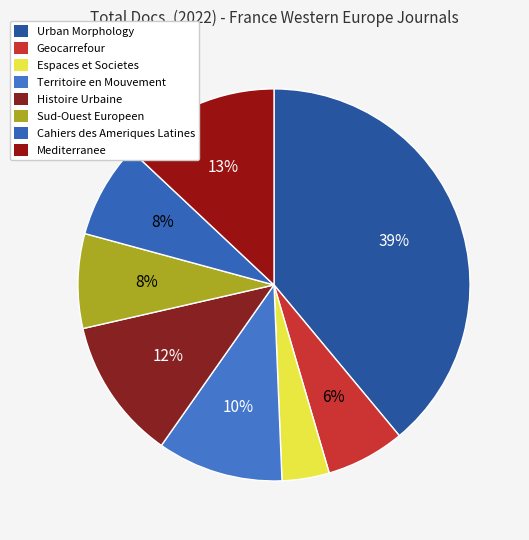

Does Geocarrefour represent more than half of the total?

No